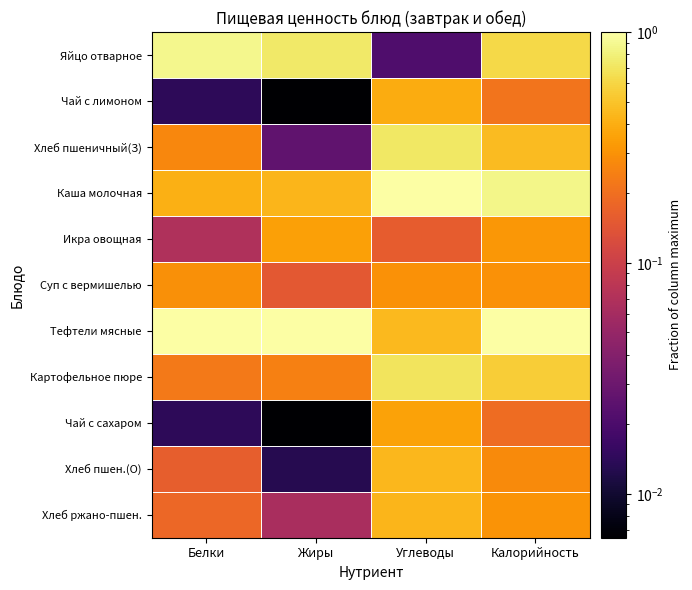

Which category has the lowest value across all series?

Жиры